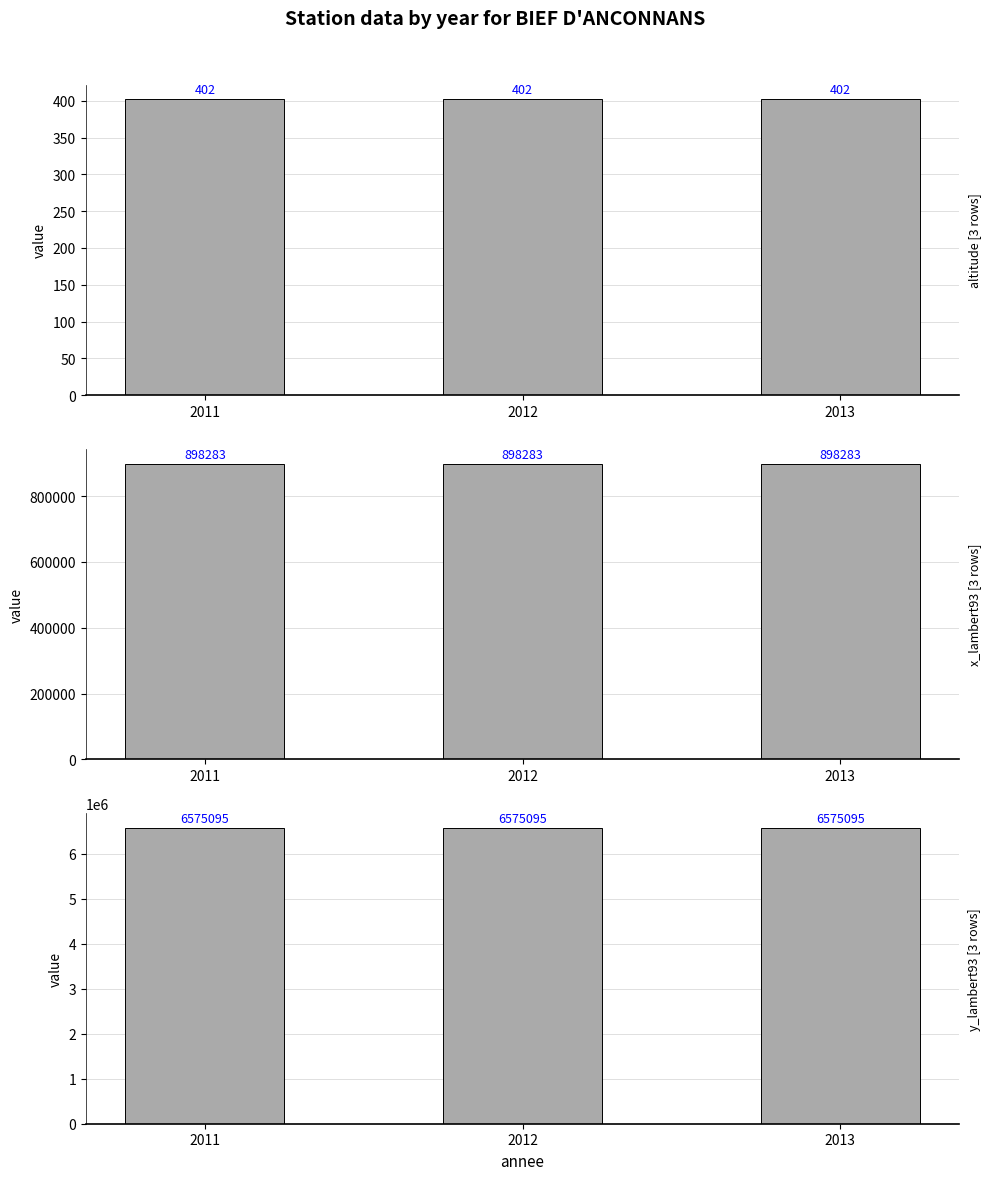

Is it true that altitude equals 670 at 2011?

False